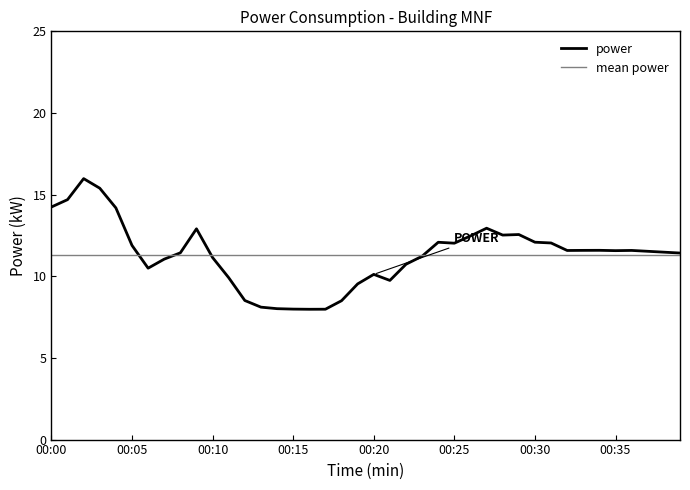

What is the maximum value for power?

16.0